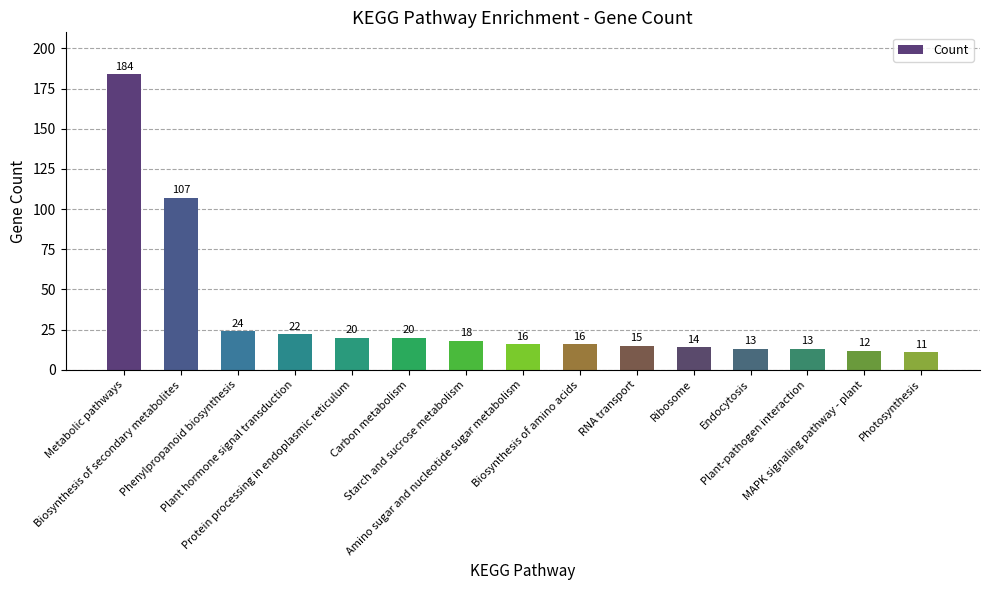

What is the average value?

34